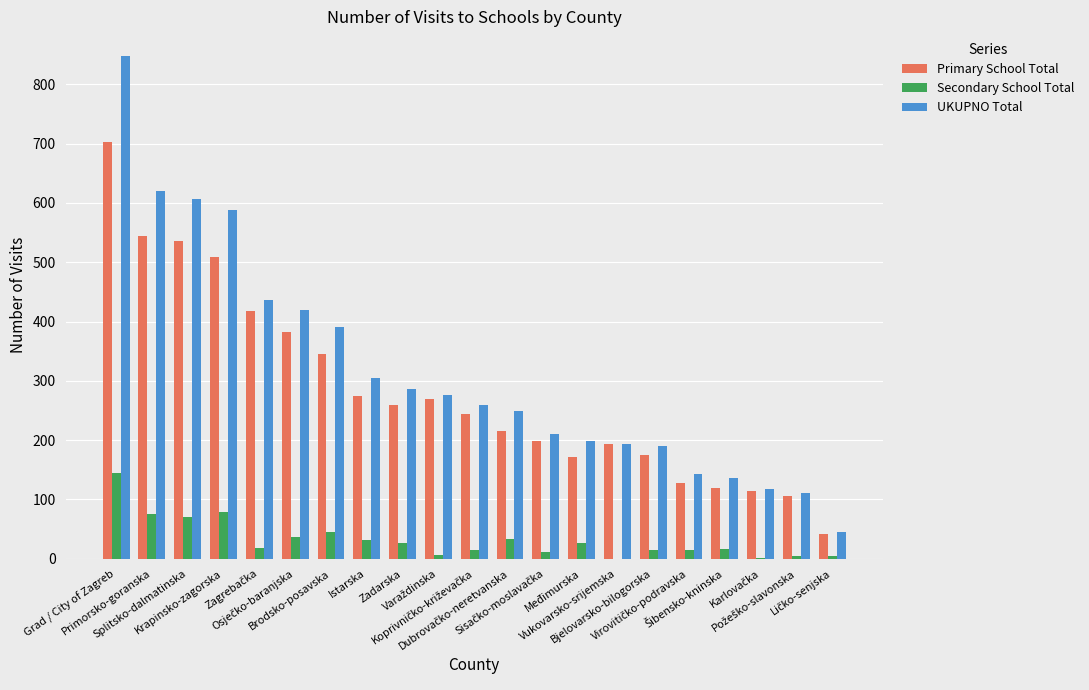

What is the sum of all Secondary School Total values?

679